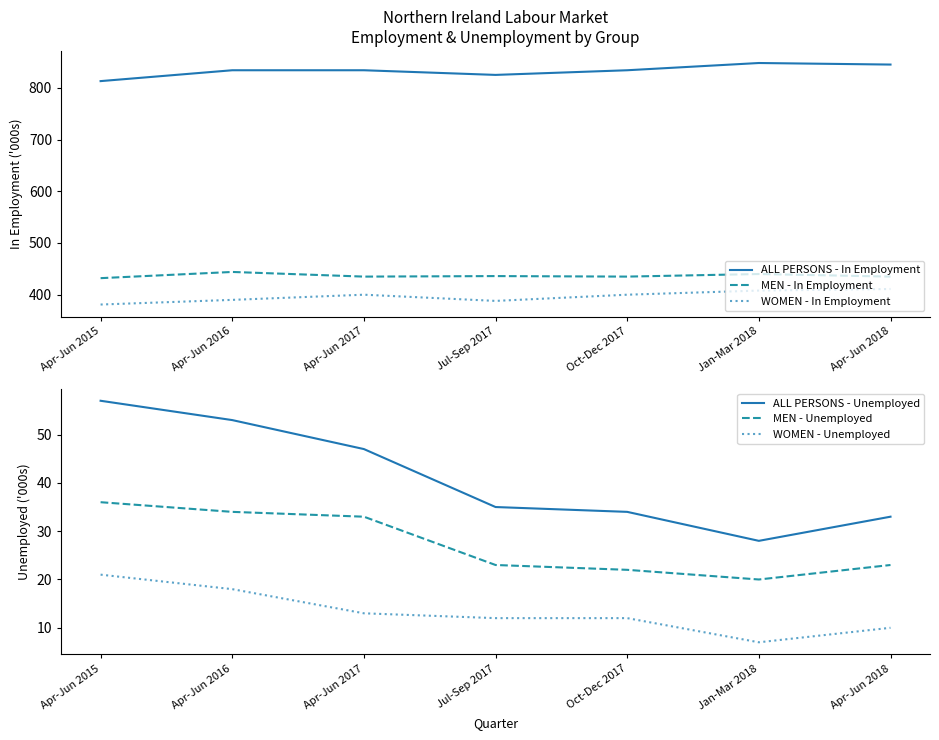

The MEN - Unemployed series shows 12 at Oct-Dec 2017. True or false?

False